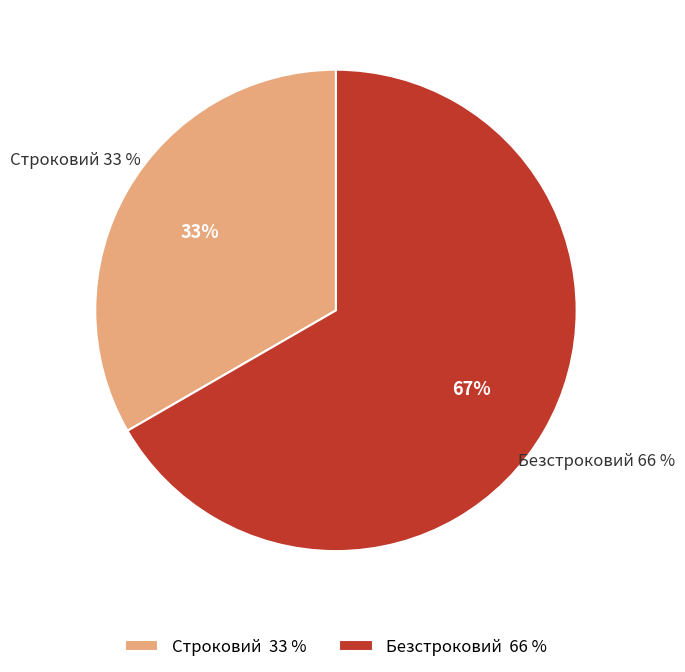

Rank the categories by value from highest to lowest.

Безстроковий, Строковий